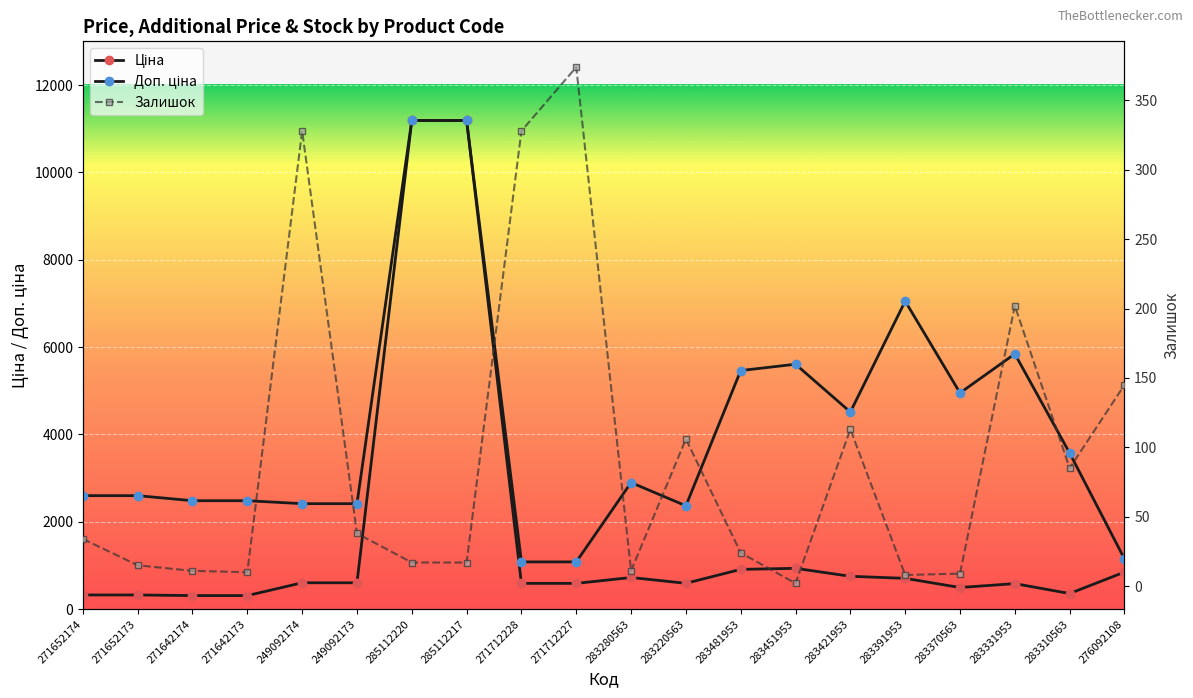

What are all the series names shown in the legend?

Ціна, Доп. ціна, Залишок